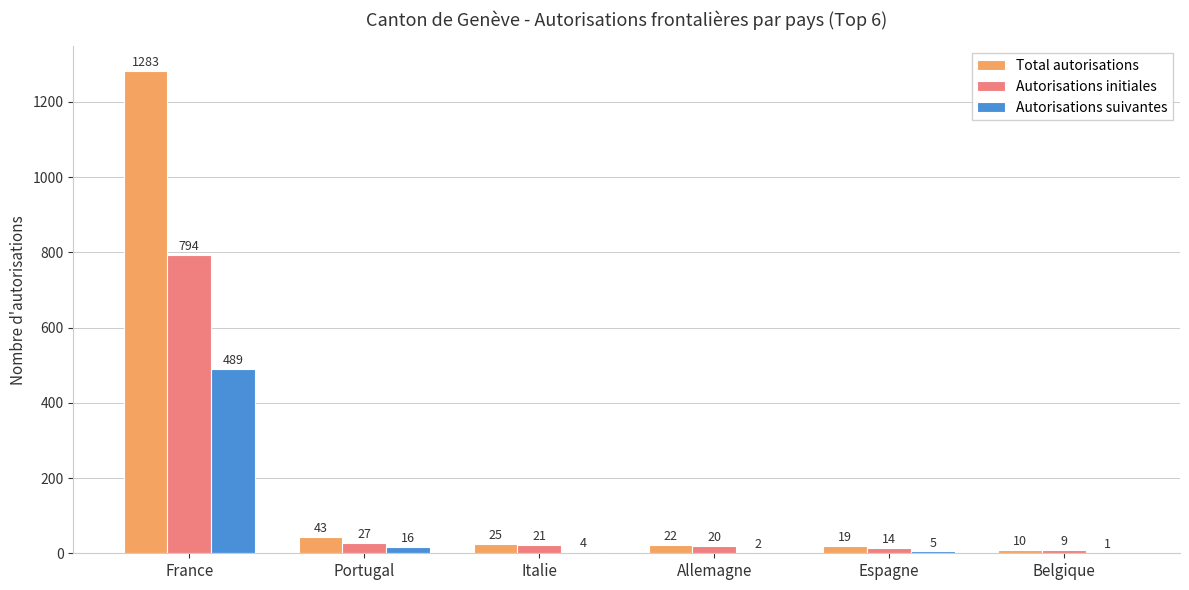

What is the sum of the Autorisations suivantes values at France and Espagne?

494